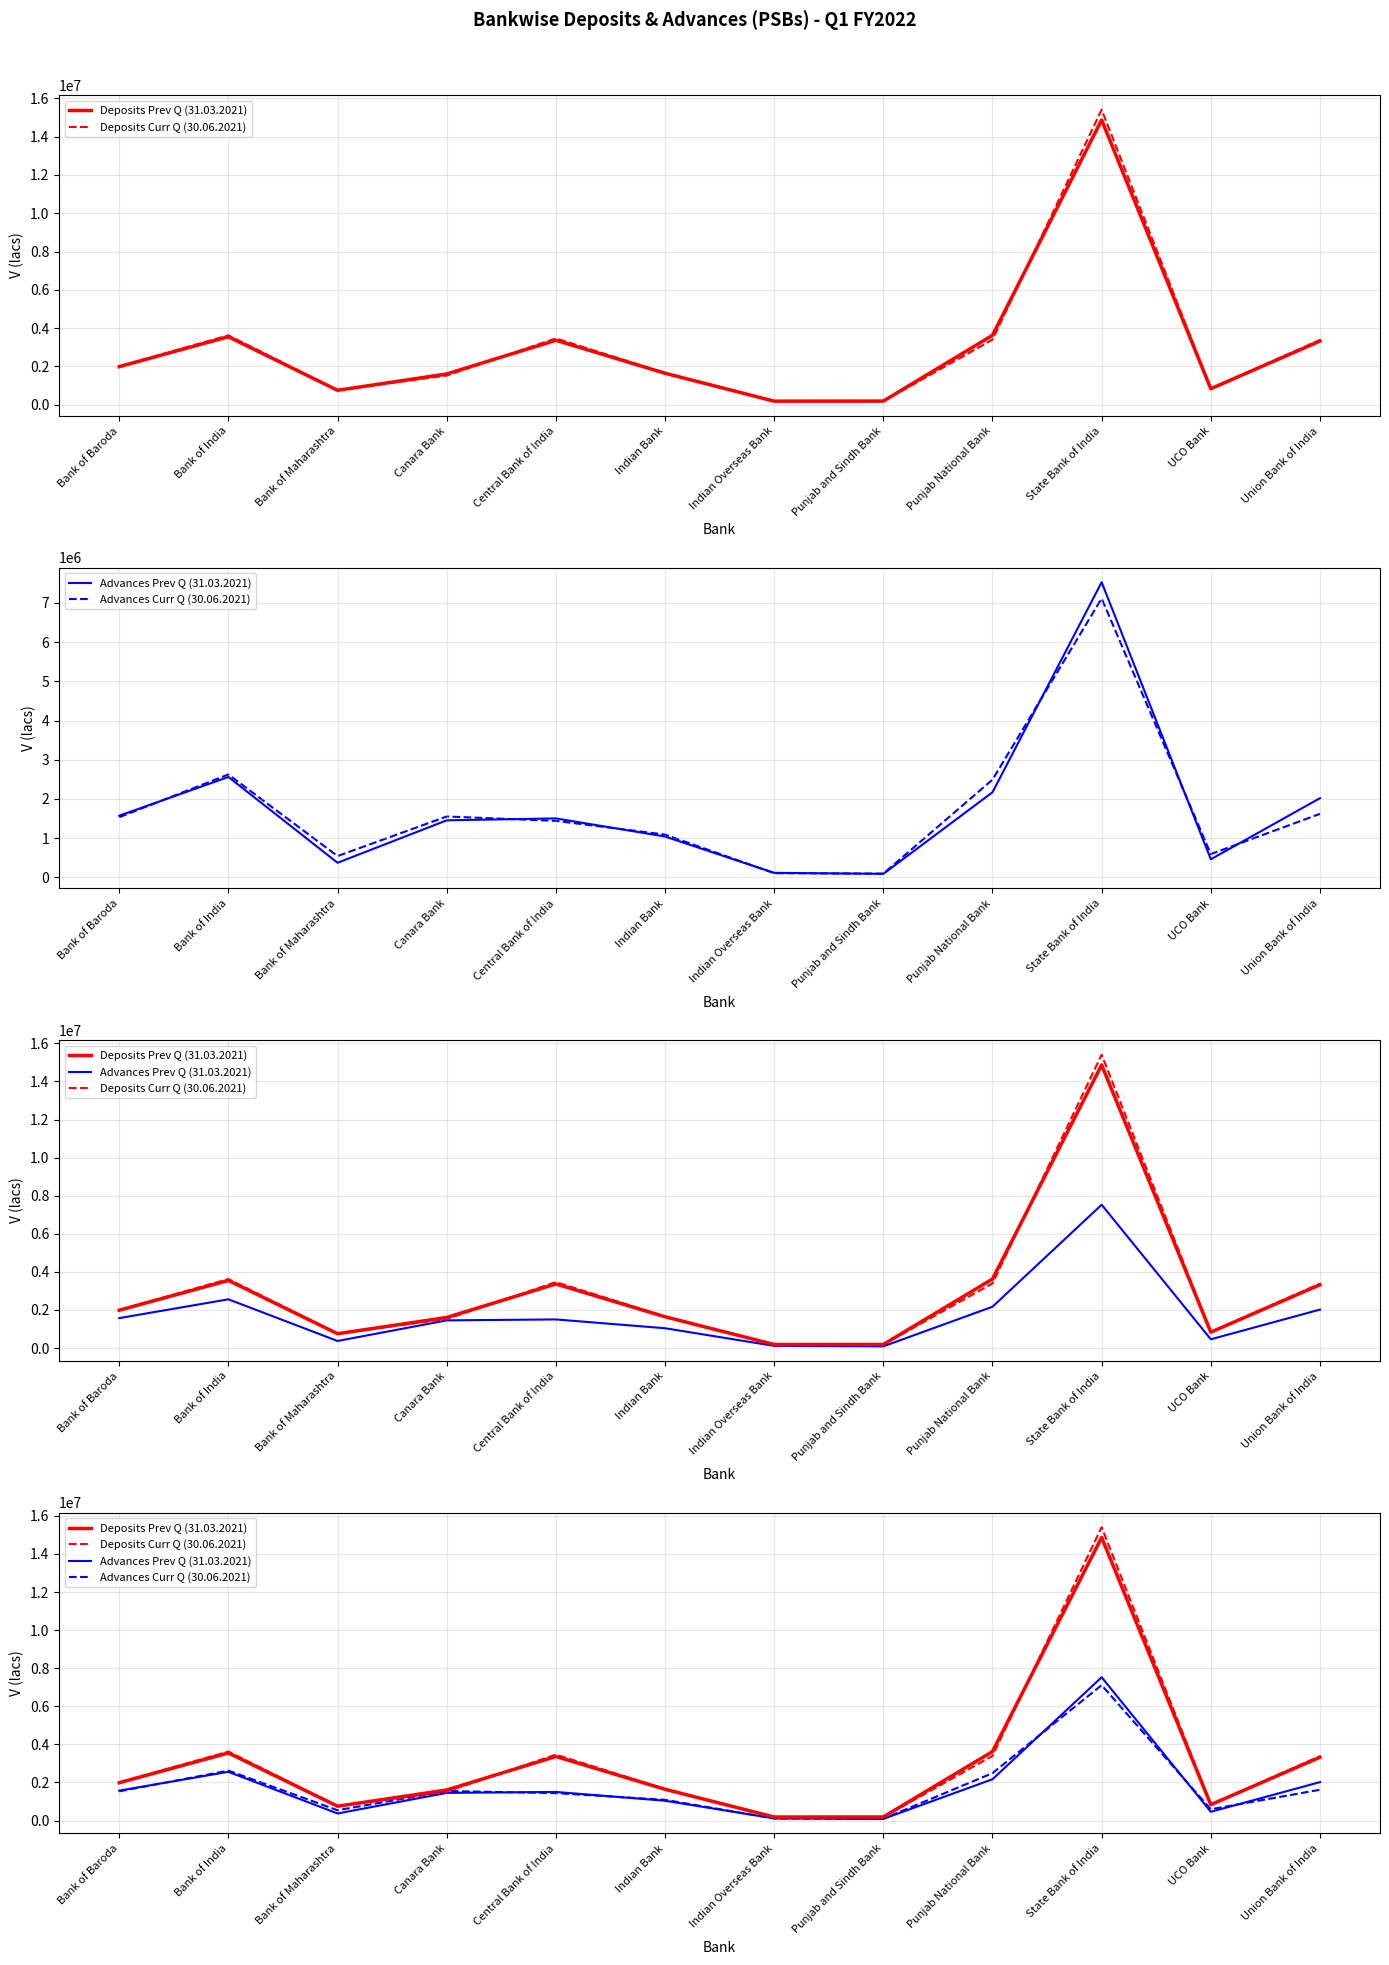

Where is Advances Prev Q (31.03.2021) nearest to the value 3808785?

Bank of India